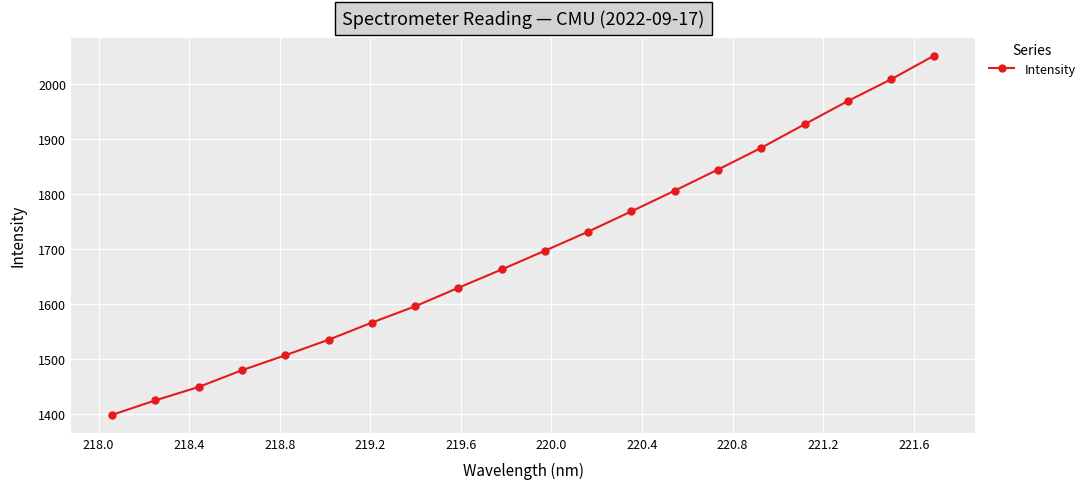

What is the value of the 15th point from the left?

1844.9